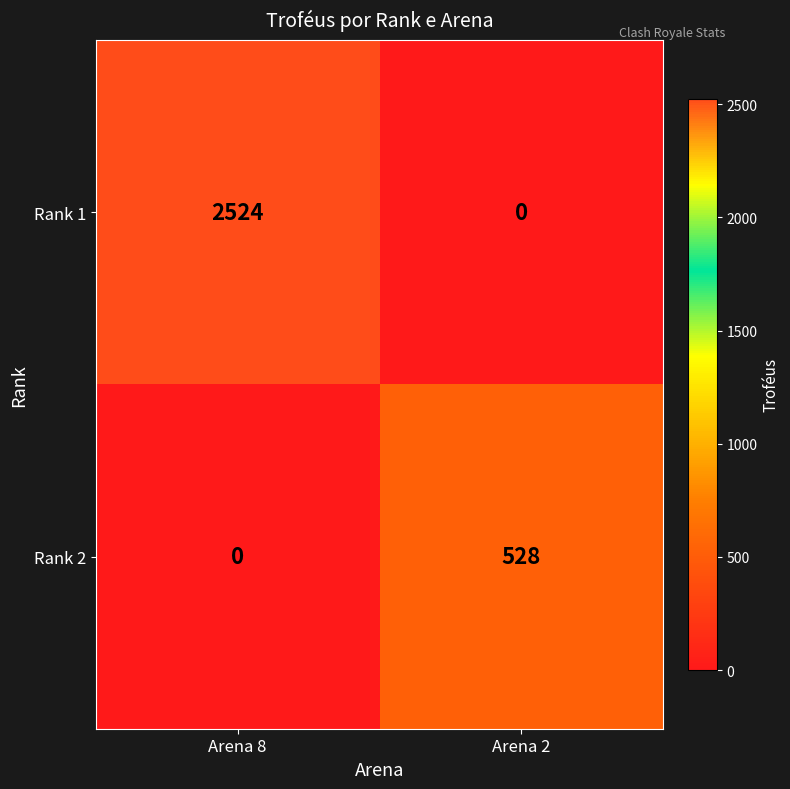

At which category does the chart reach its peak across all series?

Arena 8